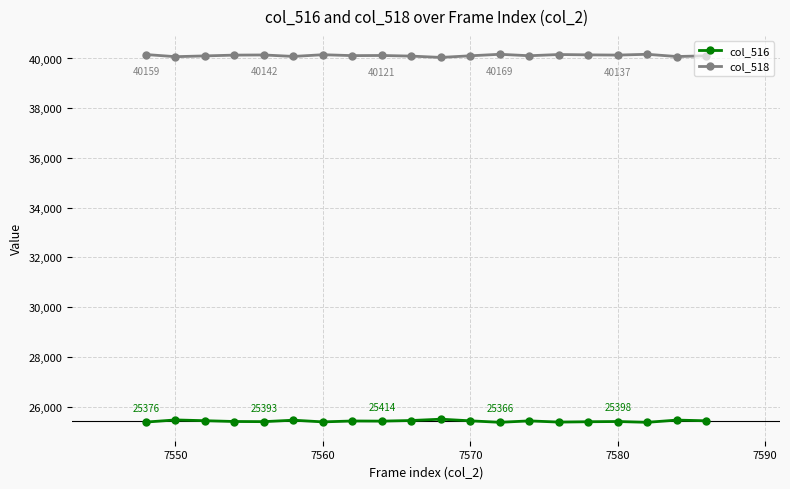

True or false: col_516 and col_518 intersect in this chart.

False